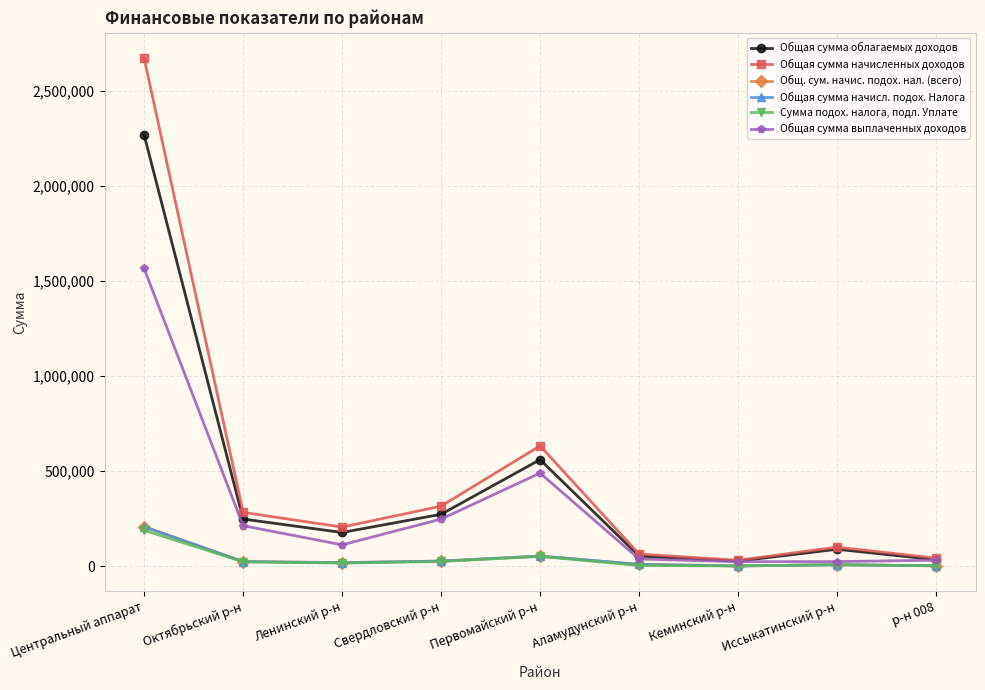

What is the maximum value shown in the chart?

2670253.3